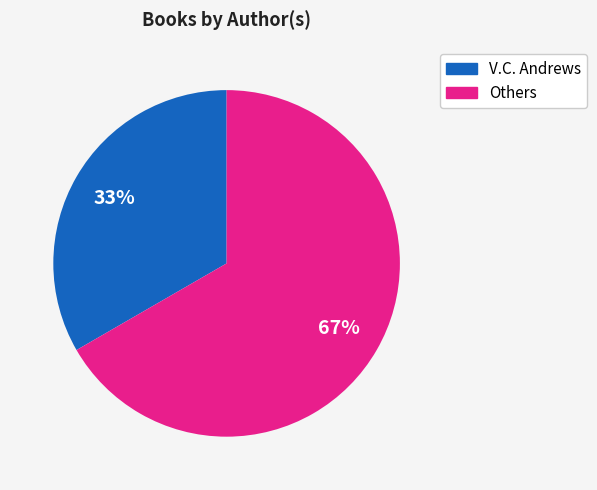

Is there any slice that represents more than half of the pie?

Yes